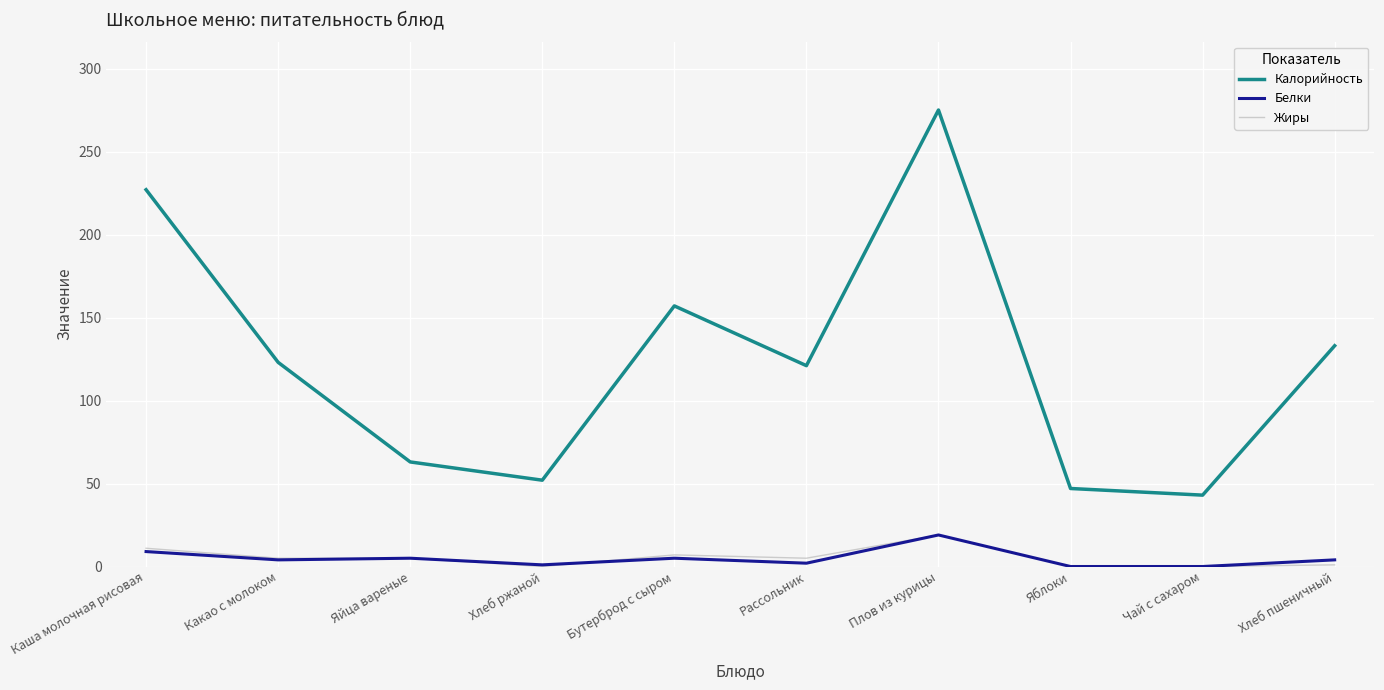

At which label does Белки reach its peak?

Плов из курицы